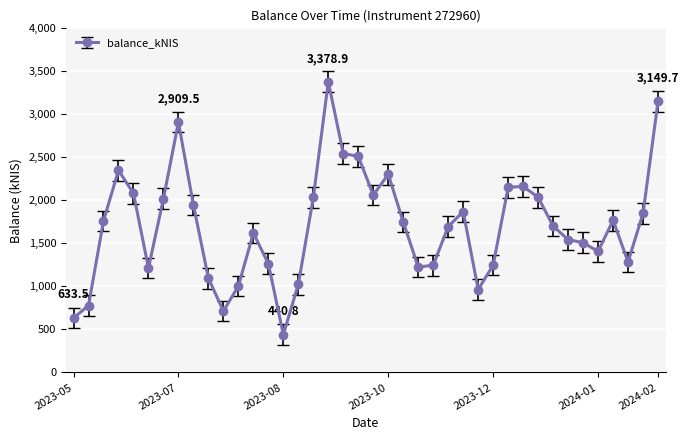

How many series are shown in this chart?

1